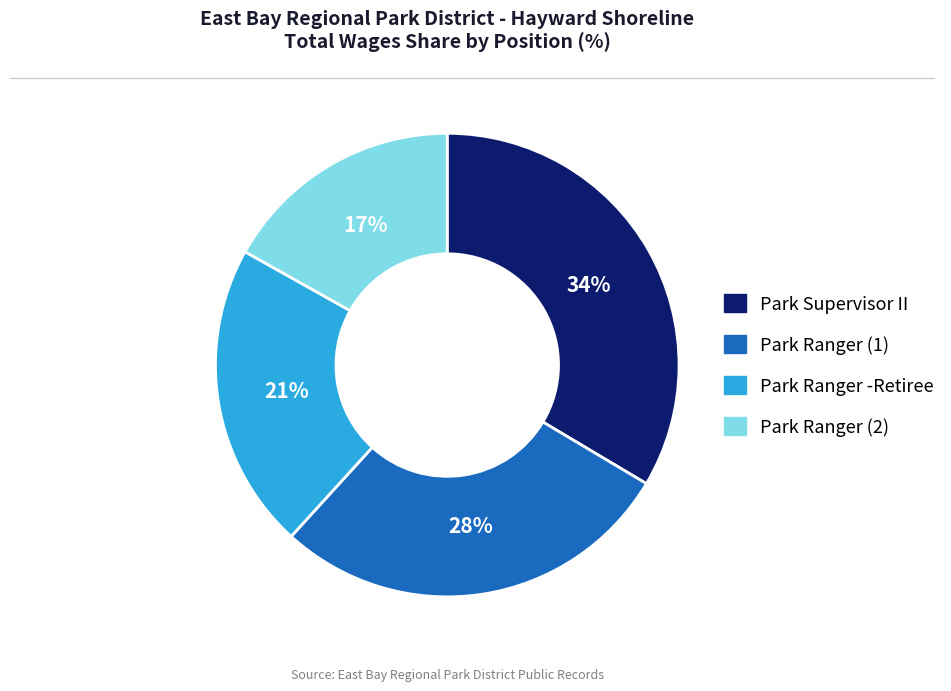

What percentage is the Park Supervisor II slice, to the nearest percent?

34%